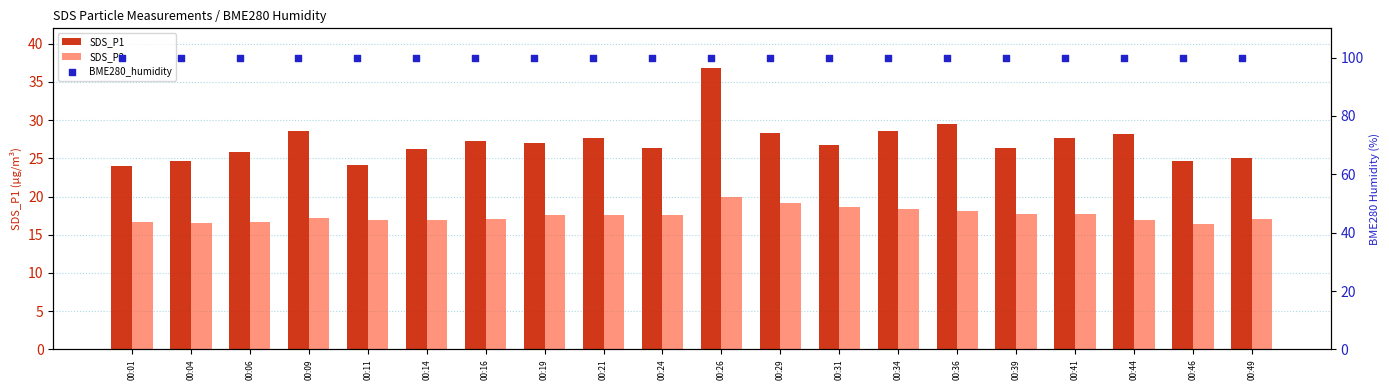

Which series has the largest total across all categories?

BME280_humidity